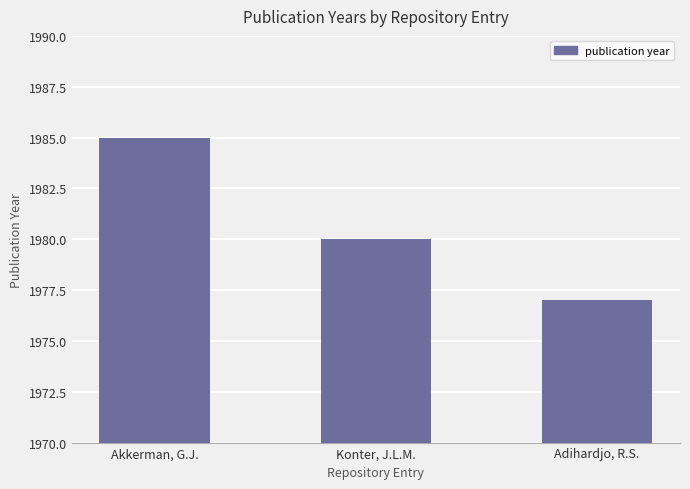

Between Adihardjo, R.S. and Konter, J.L.M., which is larger?

Konter, J.L.M.